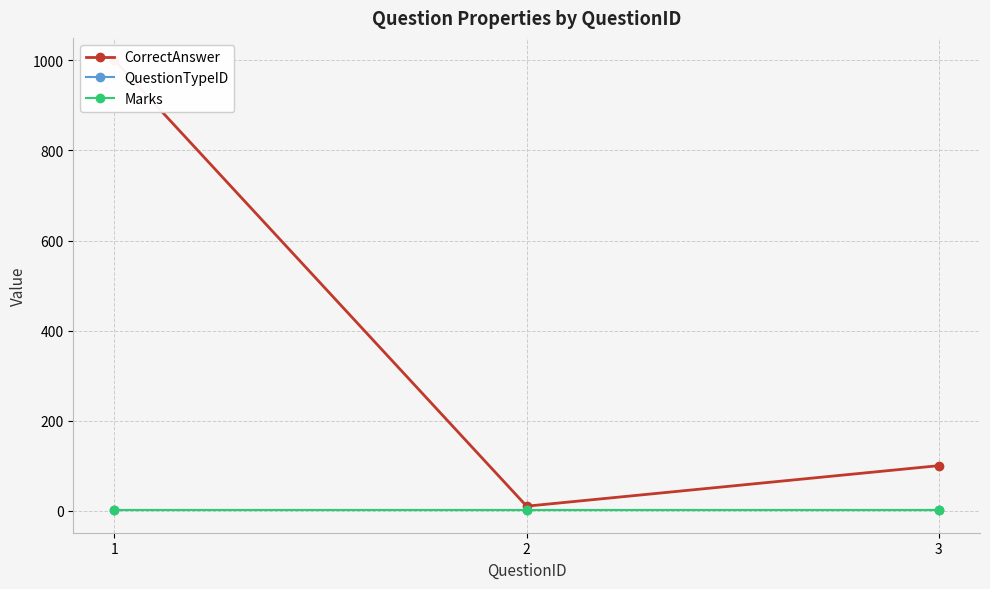

What are all the series names shown in the legend?

CorrectAnswer, QuestionTypeID, Marks